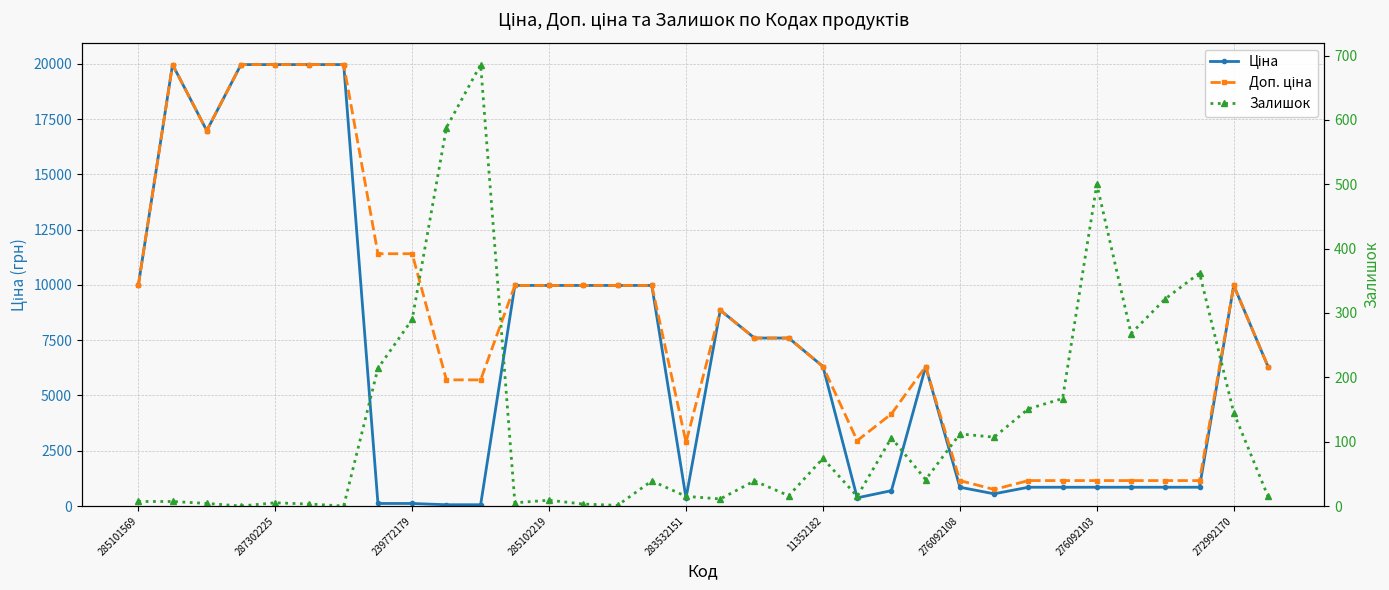

How many series are shown in this chart?

3